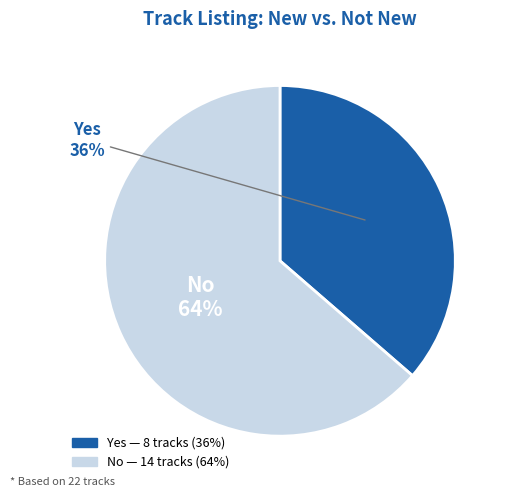

Is the sum of No and Yes greater than half?

Yes